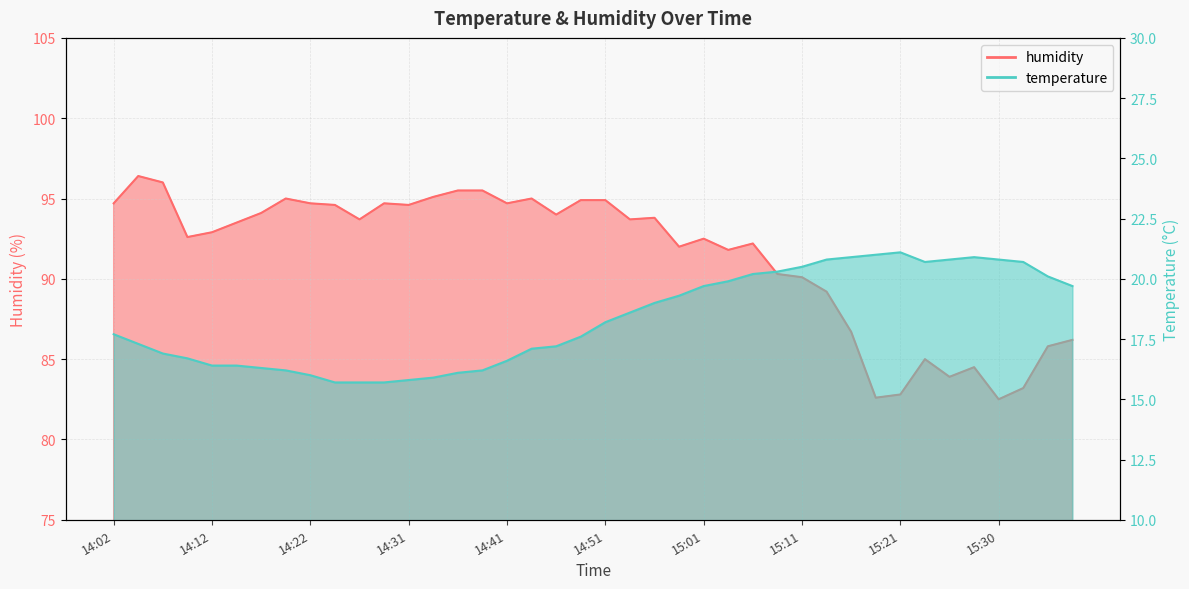

The humidity series shows 43.7 at 14:58. True or false?

False